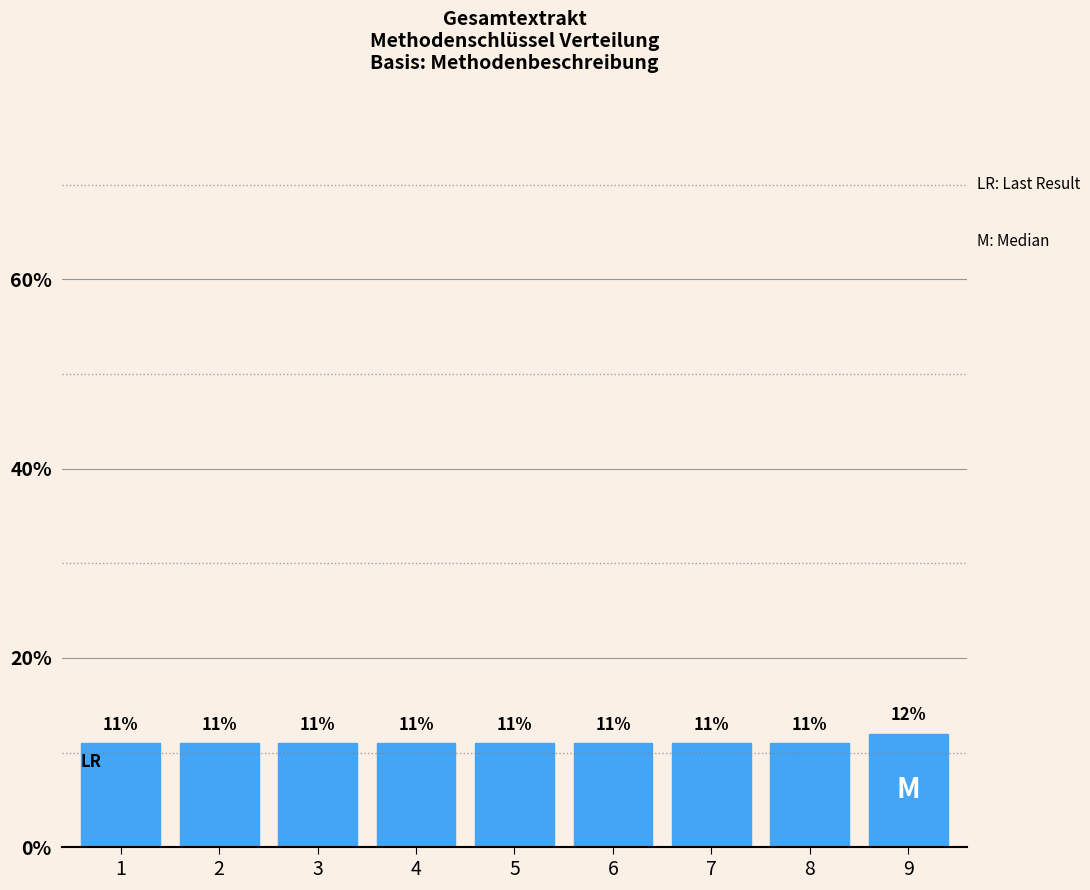

Reading right to left, transcribe all the data shown in this chart.

12	11	11	11	11	11	11	11	11